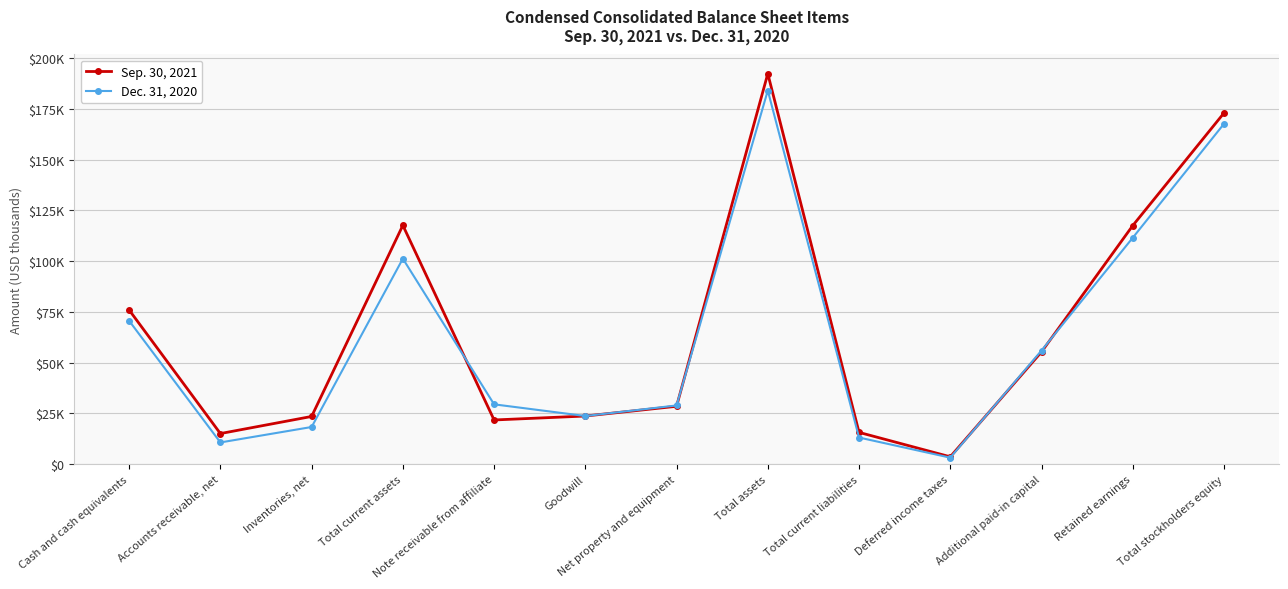

Reading left to right, extract all data points from this chart.

Sep. 30, 2021: Cash and cash equivalents=75959	Accounts receivable, net=15106	Inventories, net=23536	Total current assets=117657	Note receivable from affiliate=21800	Goodwill=23742	Net property and equipment=28543	Total assets=192340	Total current liabilities=15685	Deferred income taxes=3665	Additional paid-in capital=55336	Retained earnings=117530	Total stockholders equity=172990
Dec. 31, 2020: Cash and cash equivalents=70637	Accounts receivable, net=10731	Inventories, net=18337	Total current assets=101246	Note receivable from affiliate=29500	Goodwill=23742	Net property and equipment=28950	Total assets=184045	Total current liabilities=13150	Deferred income taxes=3239	Additional paid-in capital=55987	Retained earnings=111545	Total stockholders equity=167656